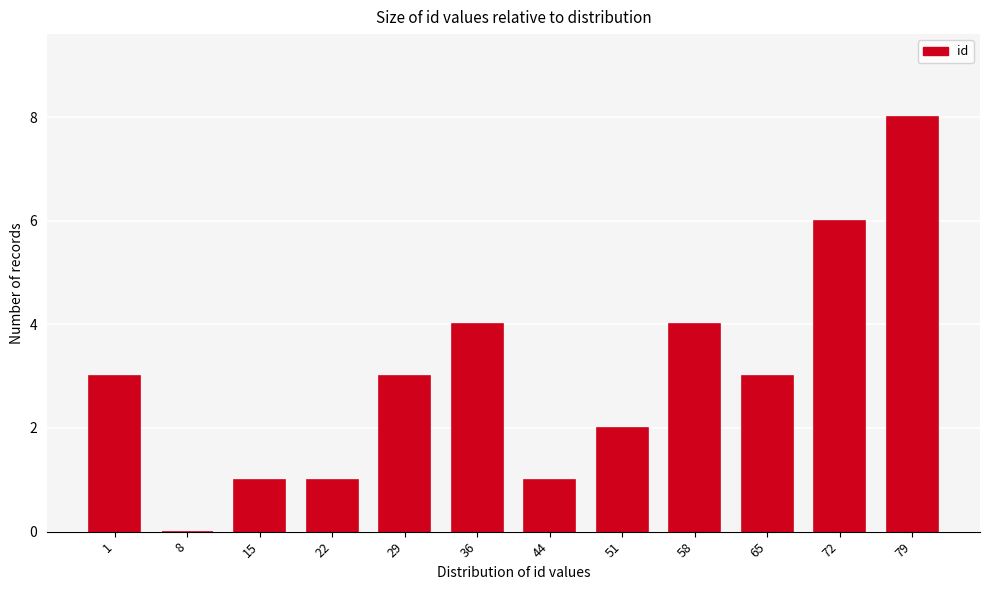

Reading left to right, extract all data points from this chart.

1=3	8=0	15=1	22=1	29=3	36=4	44=1	51=2	58=4	65=3	72=6	79=8